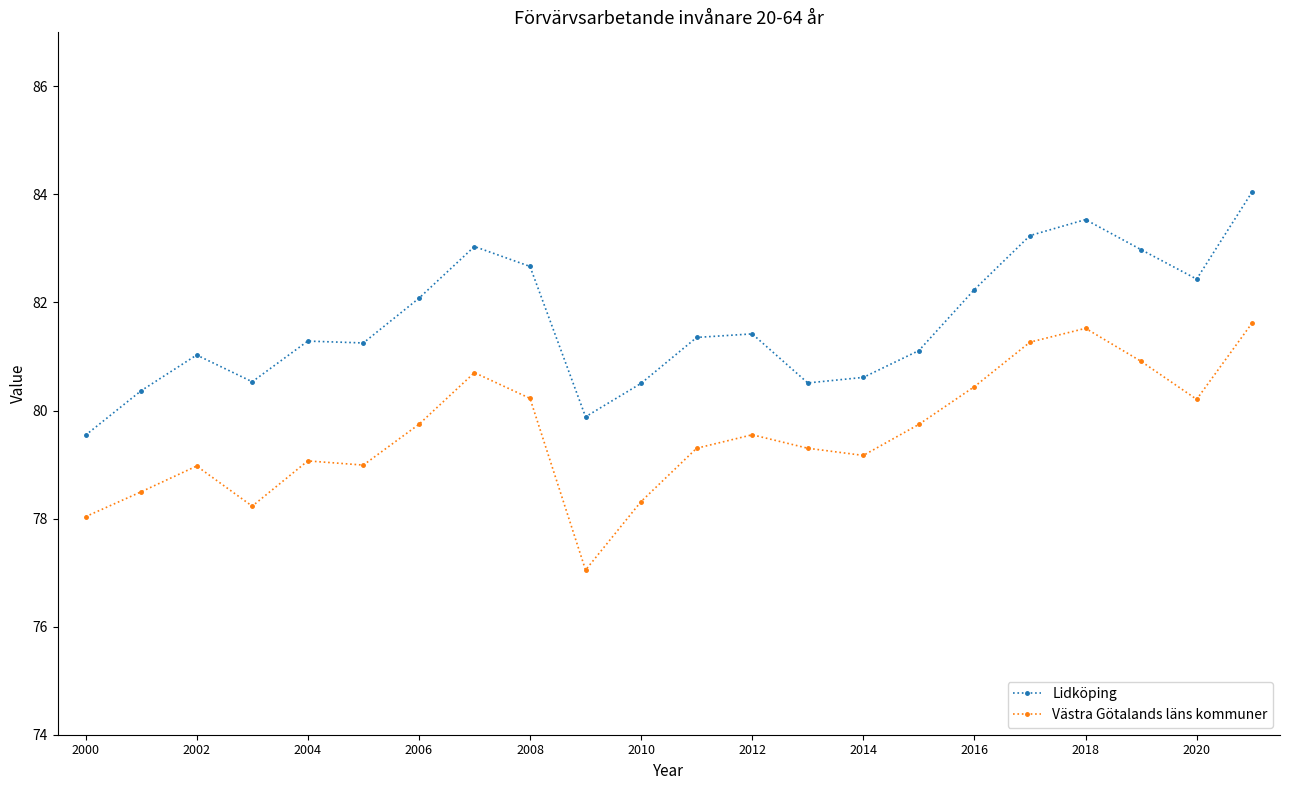

What is the value of the Västra Götalands läns kommuner point at the 13th from the left?

79.6